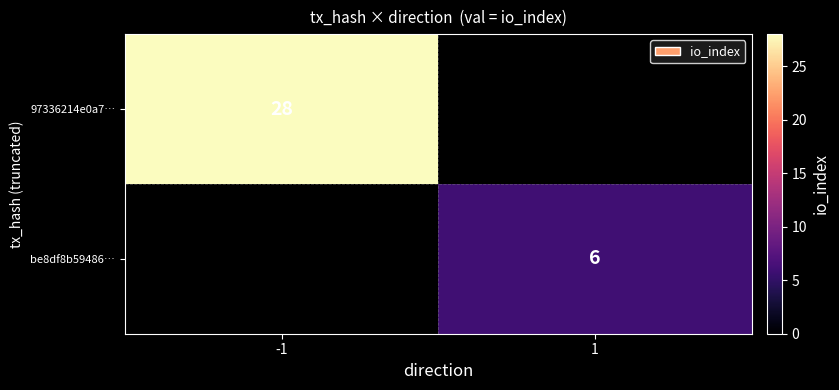

The 97336214e0a7… series shows 14 at -1. True or false?

False